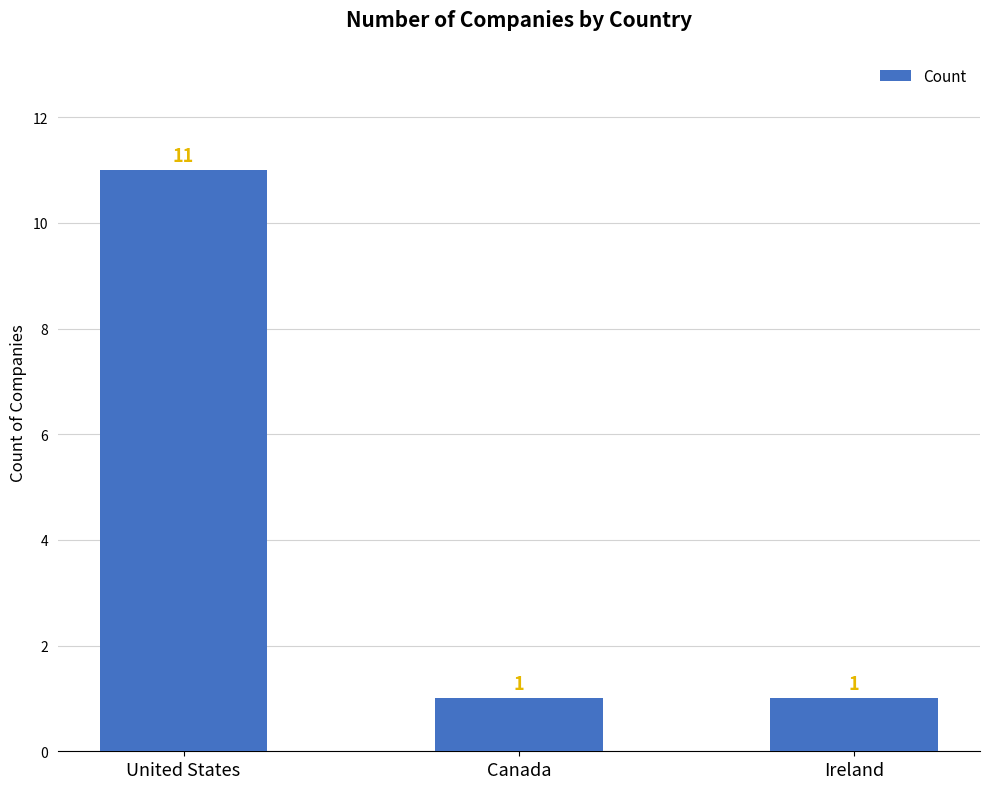

What is the difference between the values at United States and Canada?

10